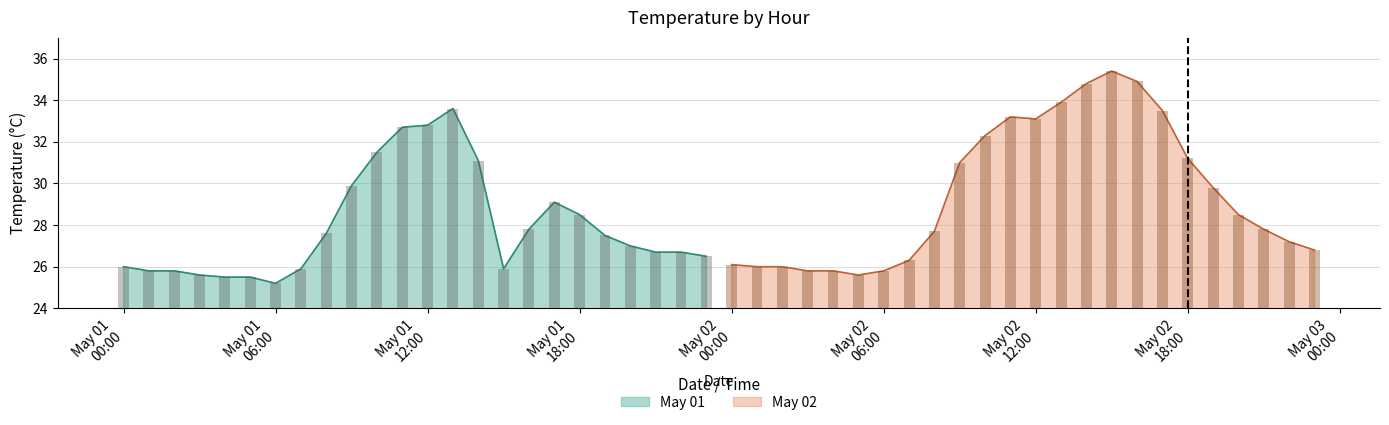

At which label is May 02 closest to 30?

19:00